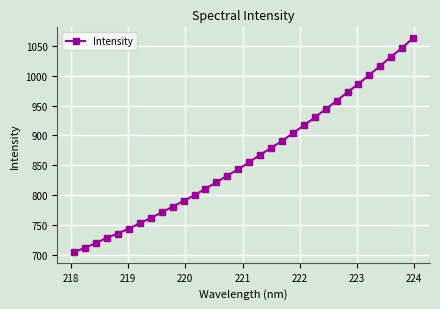

What is the greatest value displayed?

1063.3